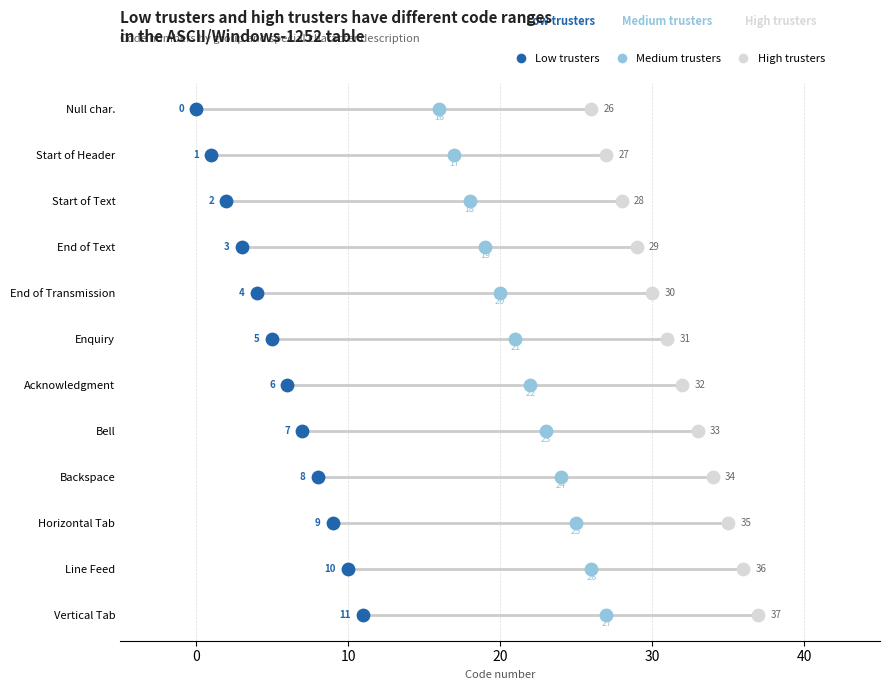

What are all the series names shown in the legend?

Low trusters, Medium trusters, High trusters